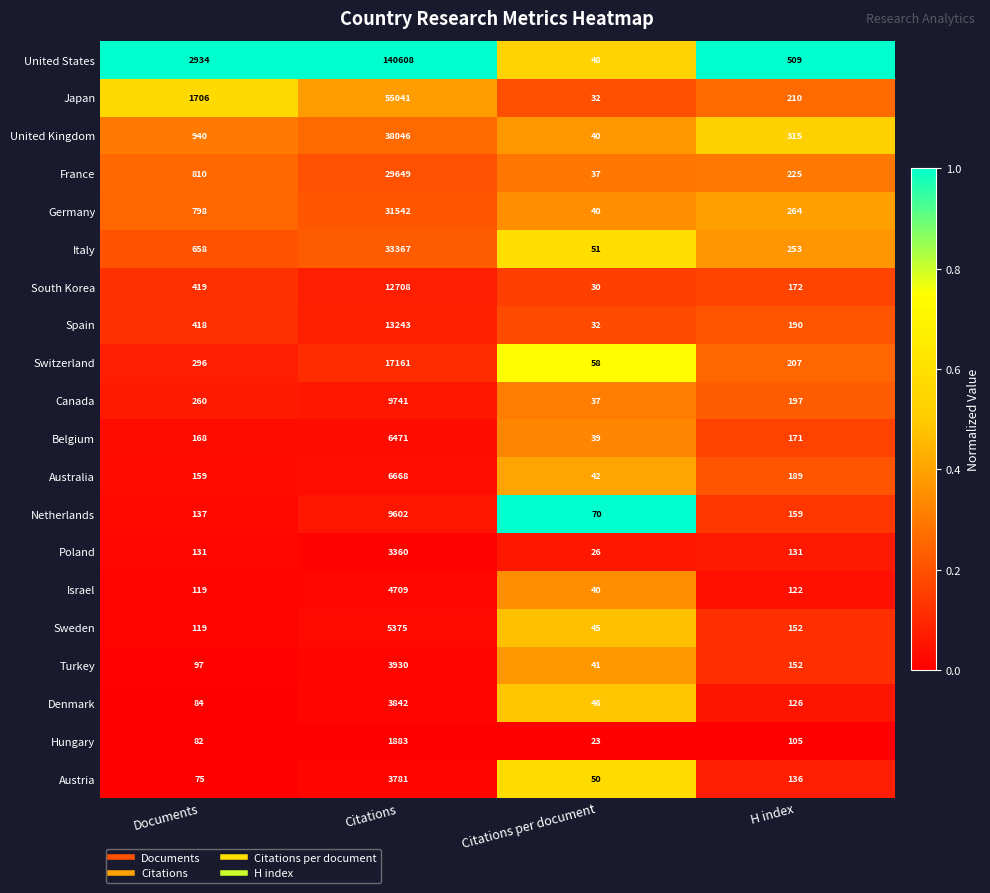

The Australia series shows 42 at Citations per document. True or false?

True